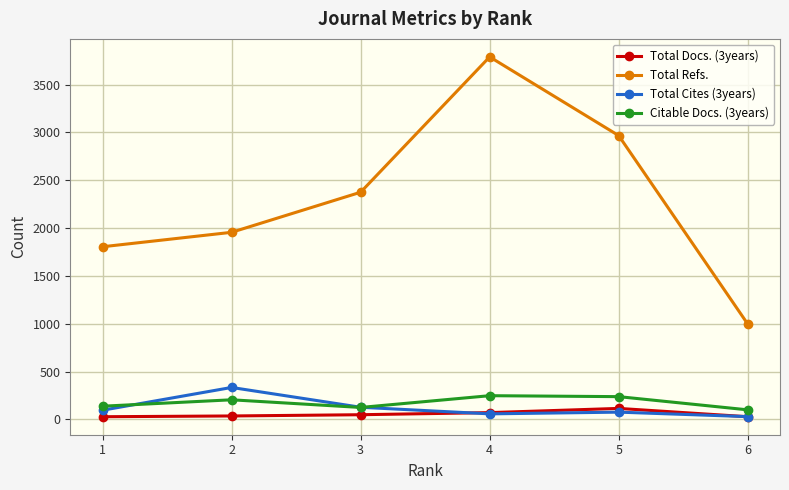

True or false: Citable Docs. (3years) has more than 2 interior local peaks.

False